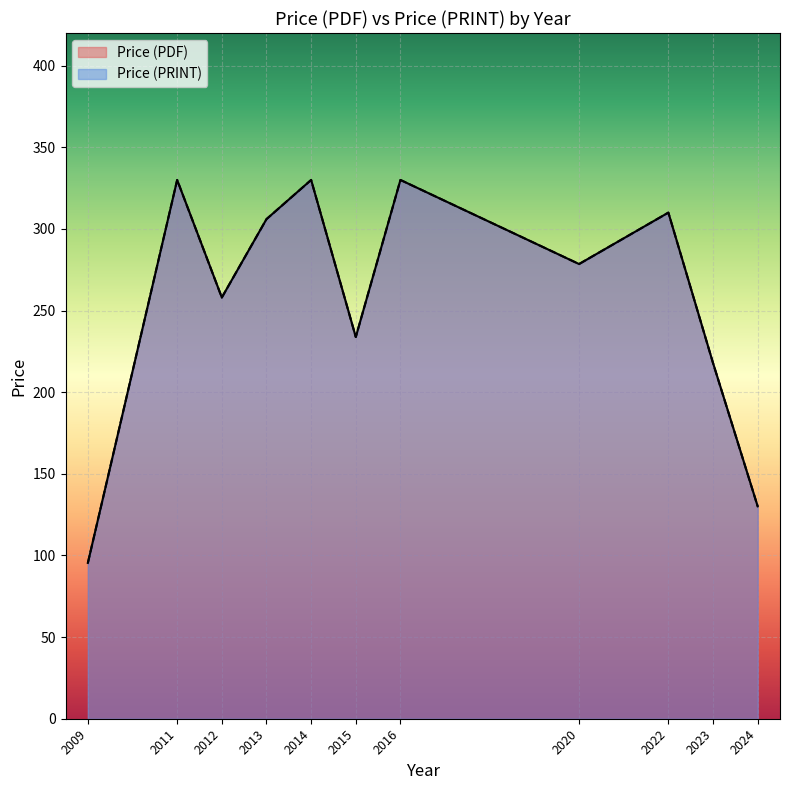

Which has a higher value, 2020 or 2009?

2020